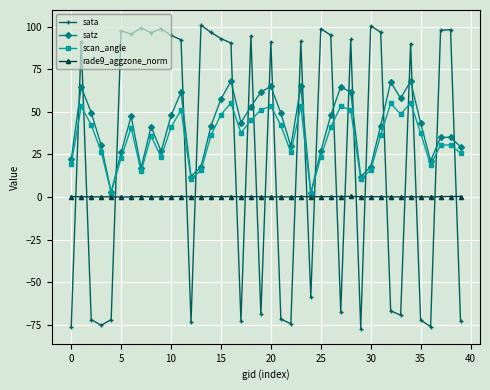

In satz, how many points are lower than both neighbors (excluding endpoints)?

10